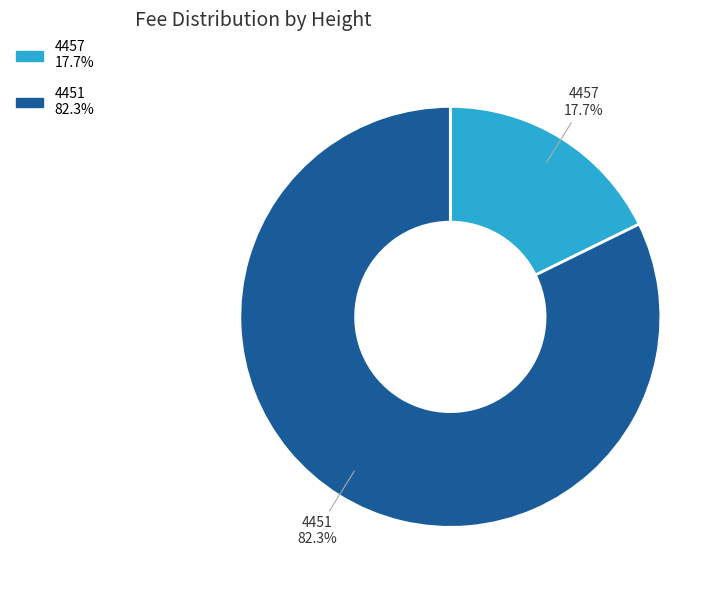

Between 4457 and 4451, which is larger?

4451